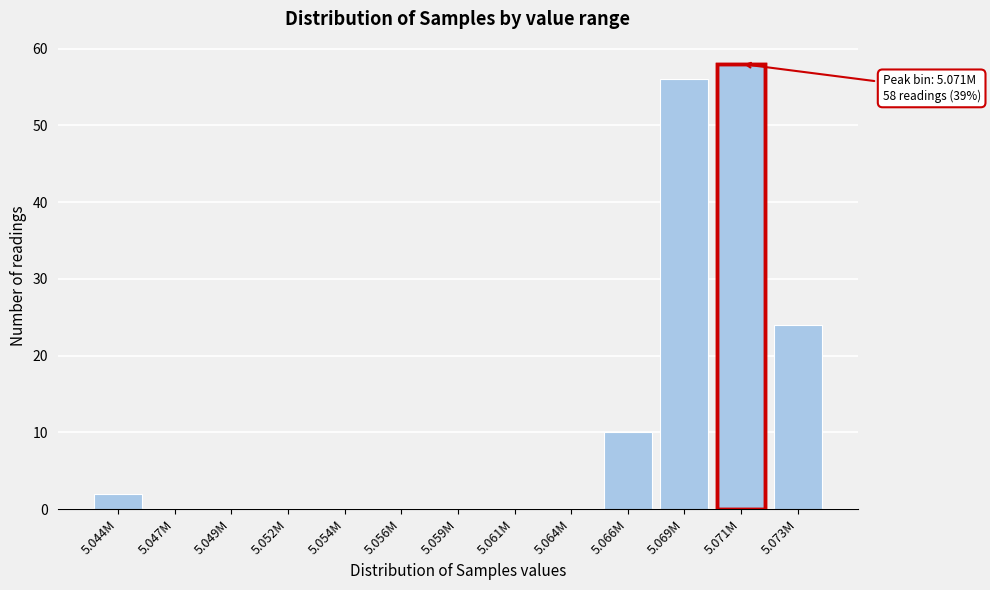

Reading left to right, extract all data points from this chart.

5.044M=2	5.047M=0	5.049M=0	5.052M=0	5.054M=0	5.056M=0	5.059M=0	5.061M=0	5.064M=0	5.066M=10	5.069M=56	5.071M=58	5.073M=24